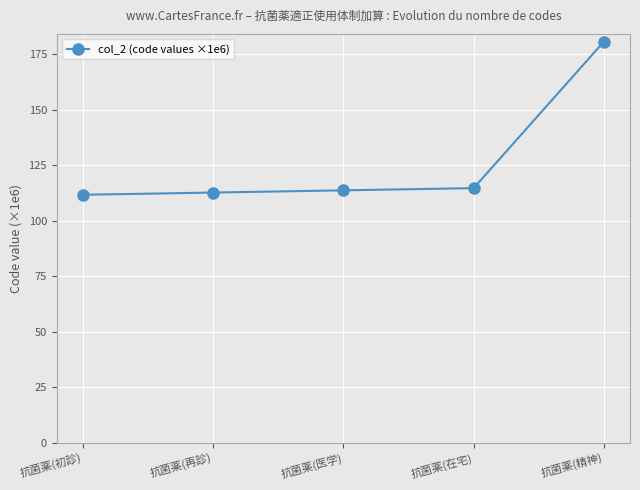

What is the change in value from 抗菌薬(初診) to 抗菌薬(医学)?

+2.0